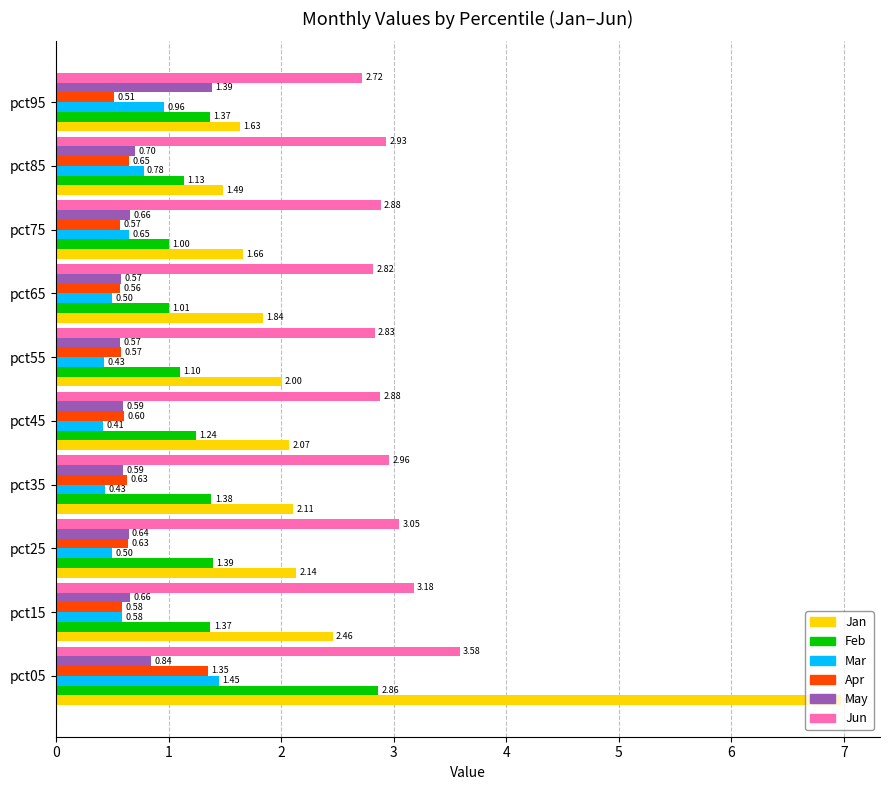

What are all the series names shown in the legend?

Jan, Feb, Mar, Apr, May, Jun